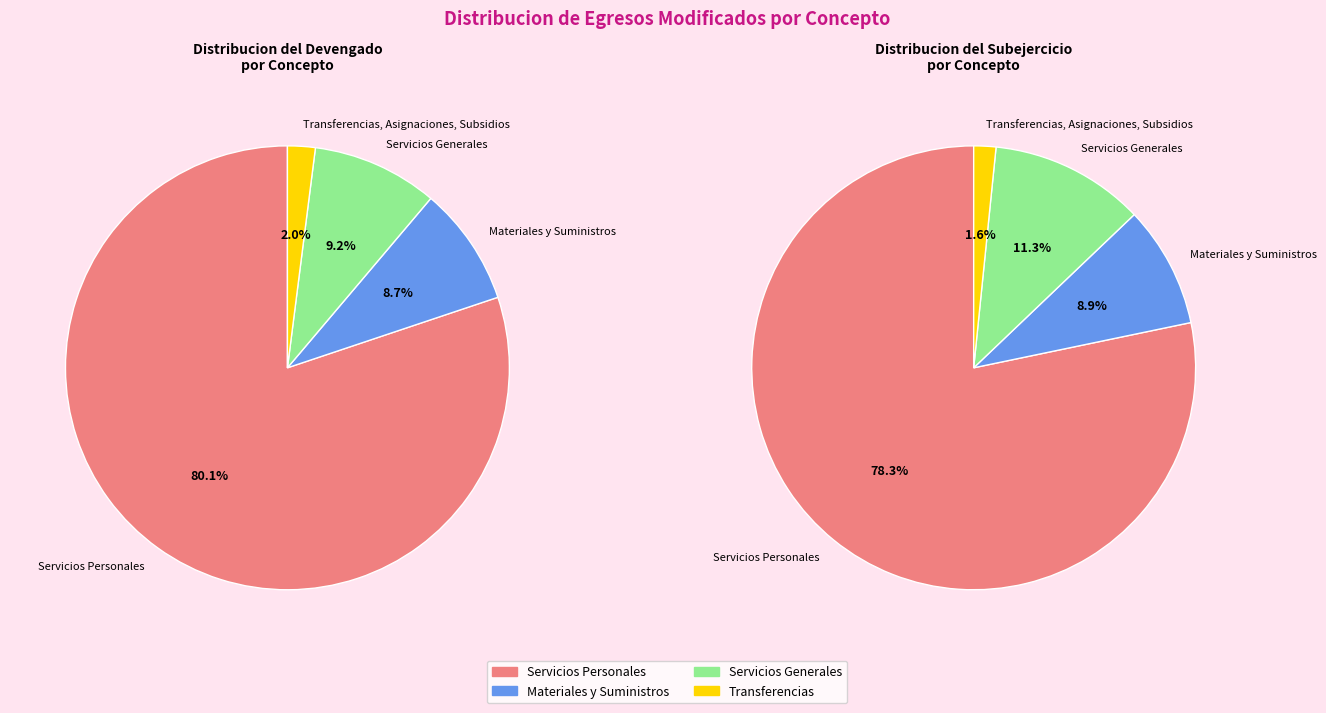

Count the number of slices in the pie.

4